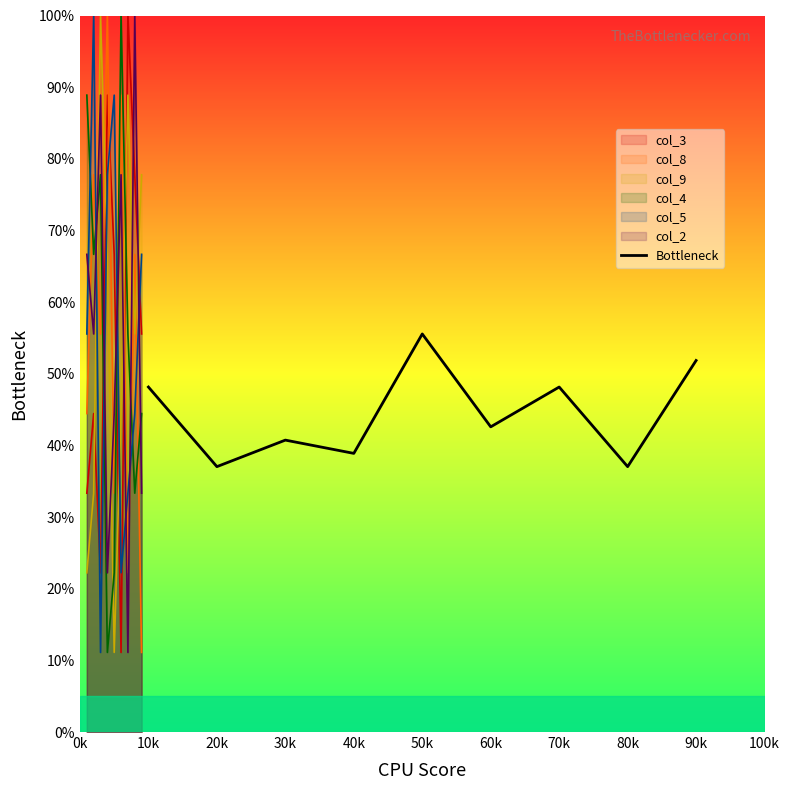

At which label does Bottleneck reach its peak?

50k